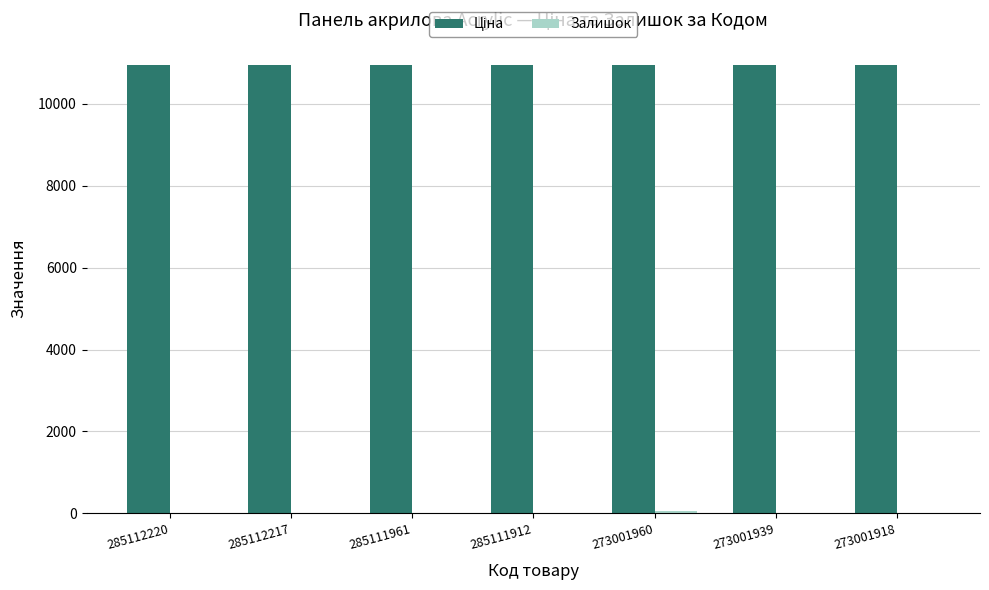

Count the number of categories in the chart.

7